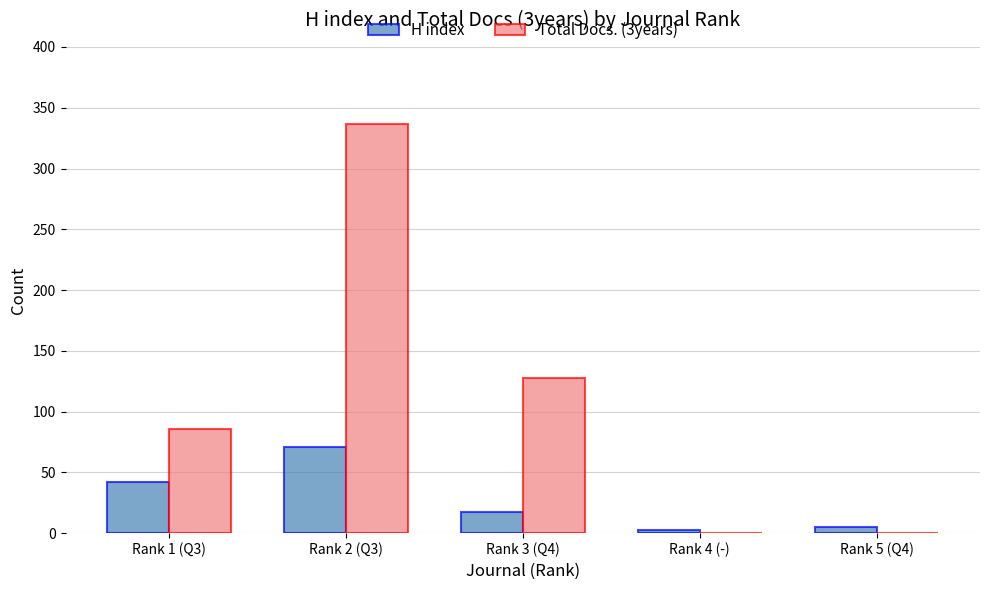

Where is H index nearest to the value 37?

Rank 1 (Q3)